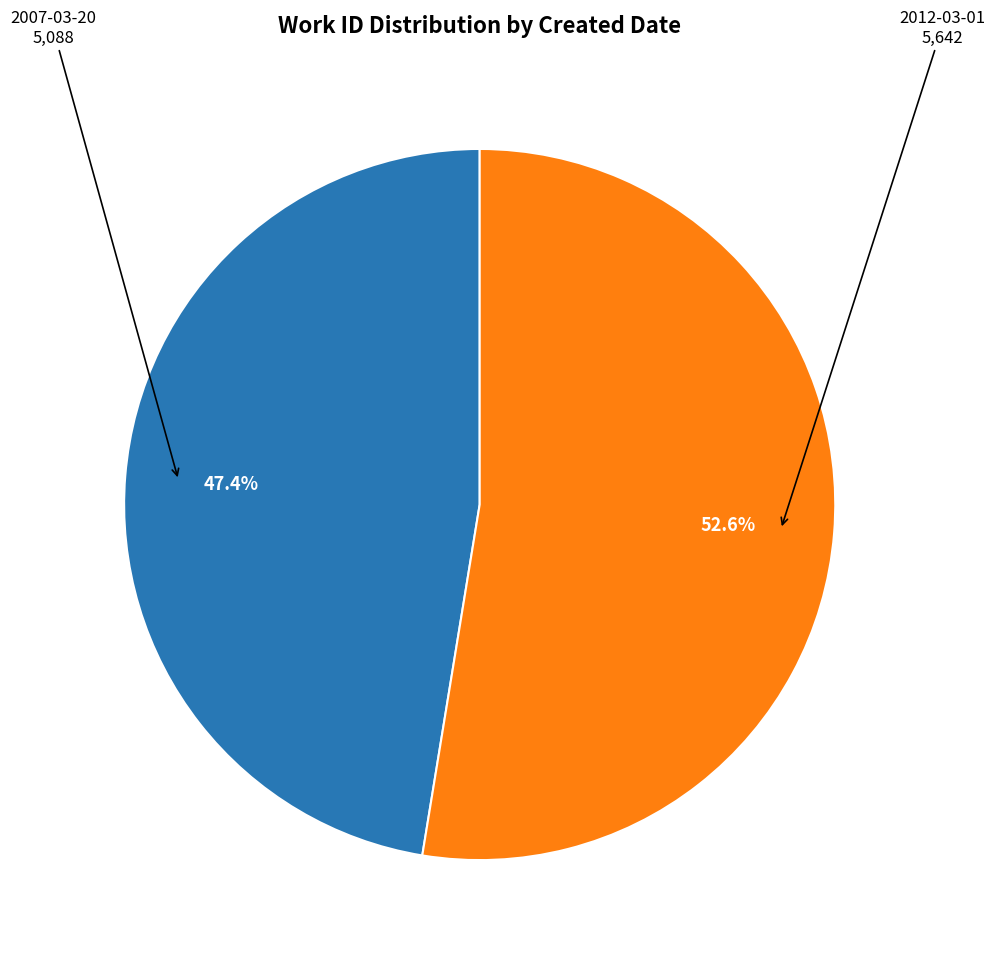

True or false: 2012-03-01 accounts for 39% of the total.

False